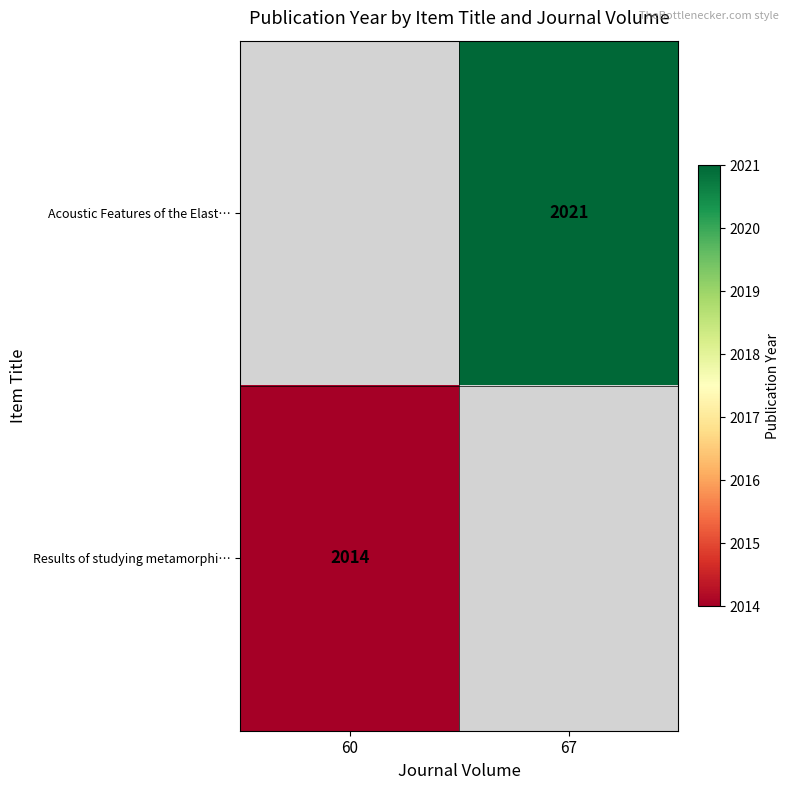

Is the value of Results of studying metamorphi… at 60 greater than the value of Acoustic Features of the Elast… at 67?

No